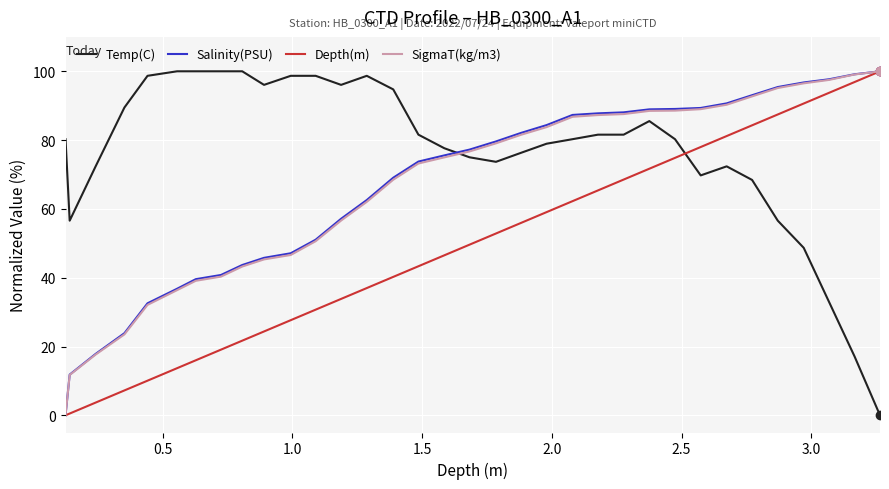

True or false: Depth(m) and Temp(C) intersect in this chart.

True